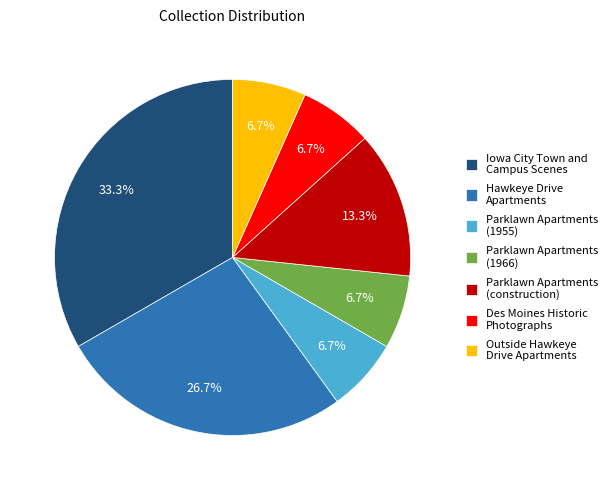

What portion of the pie excludes Des Moines Historic Photographs?

93.3%